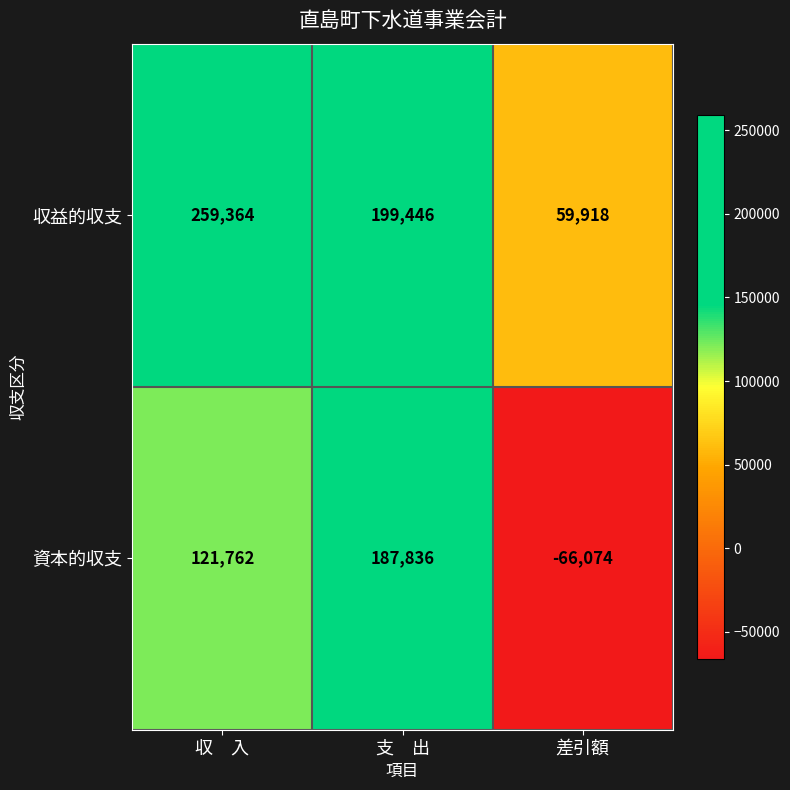

How many 収益的収支 values are between 59918 and 259364?

3